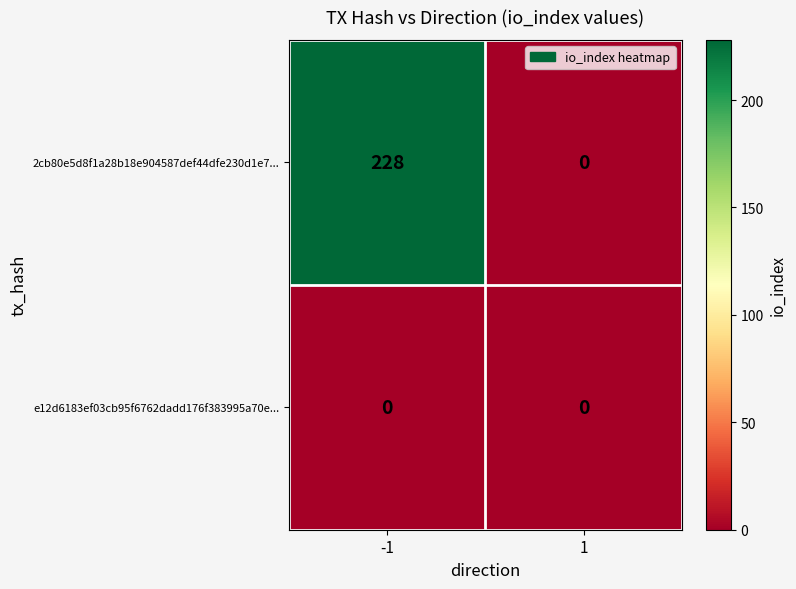

List the series in order of their overall mean, lowest first.

e12d6183ef03cb95f6762dadd176f383995a70e..., 2cb80e5d8f1a28b18e904587def44dfe230d1e7...